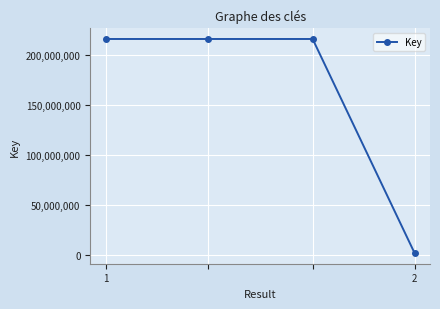

What is the difference between the maximum and minimum values?

214703533